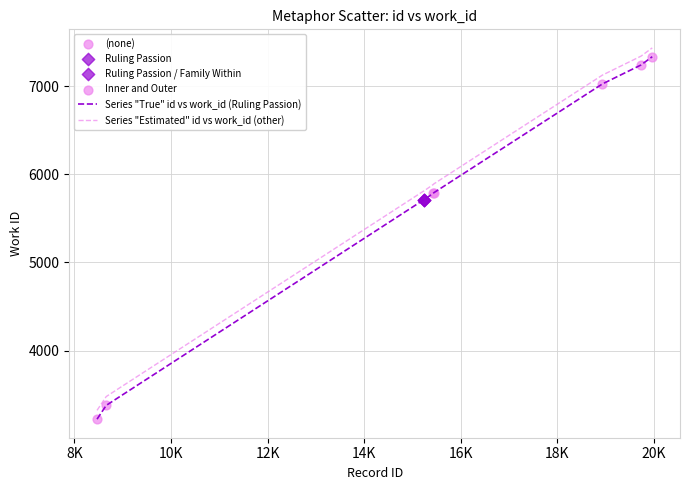

What is the difference between the maximum and minimum values in the Series "True" id vs work_id (Ruling Passion) series?

4108